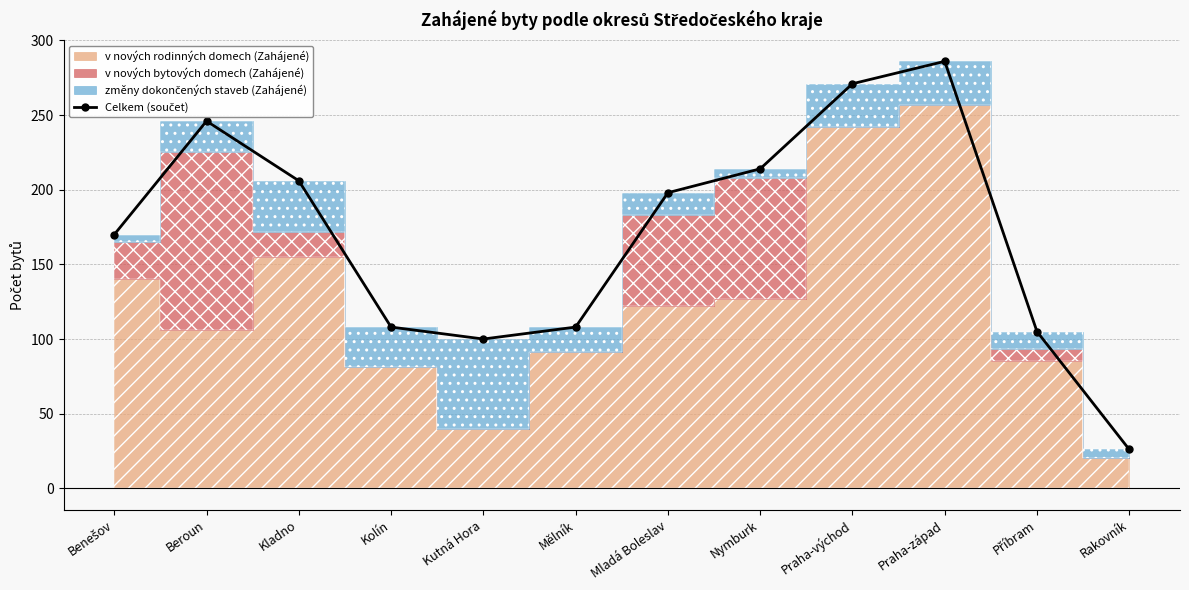

What is the difference between the values at Nymburk and Kolín?

106